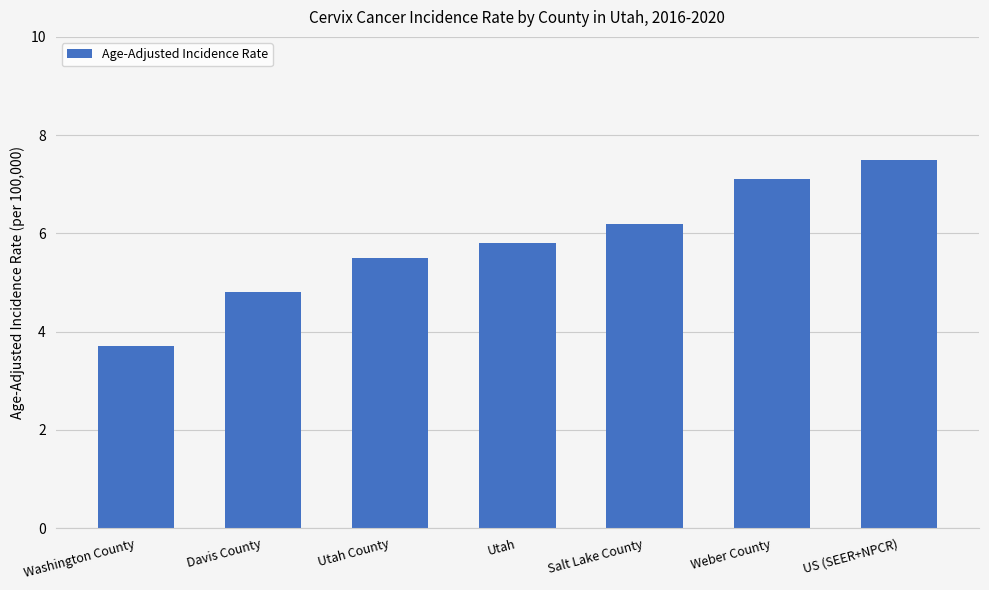

Count the number of data series in this chart.

1